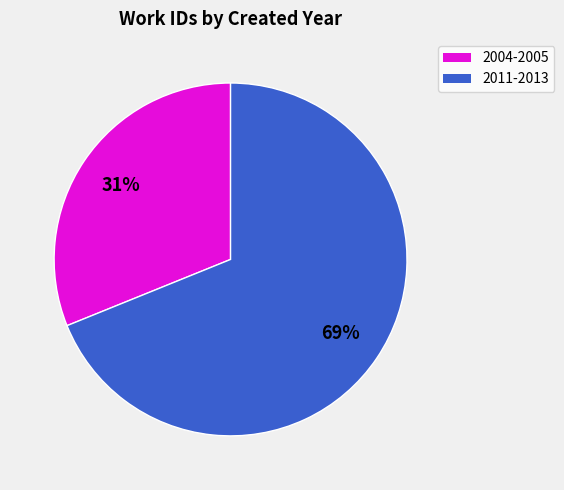

To the nearest percent, what is the difference between the largest and smallest slice percentages?

38%